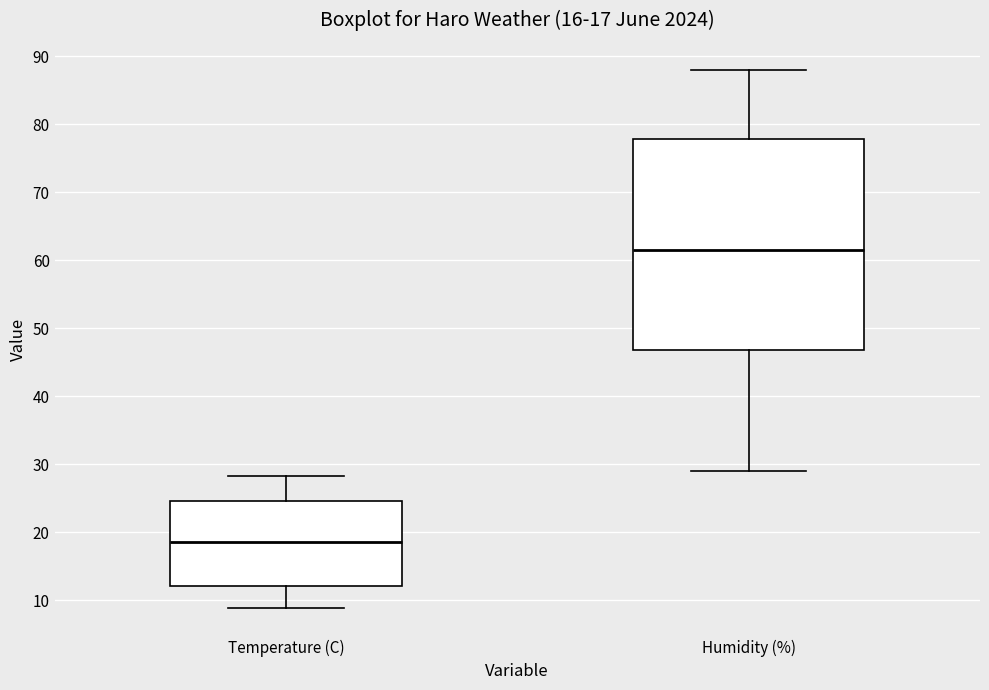

Which box is the tallest, from its lower edge to its upper edge?

Humidity (%)